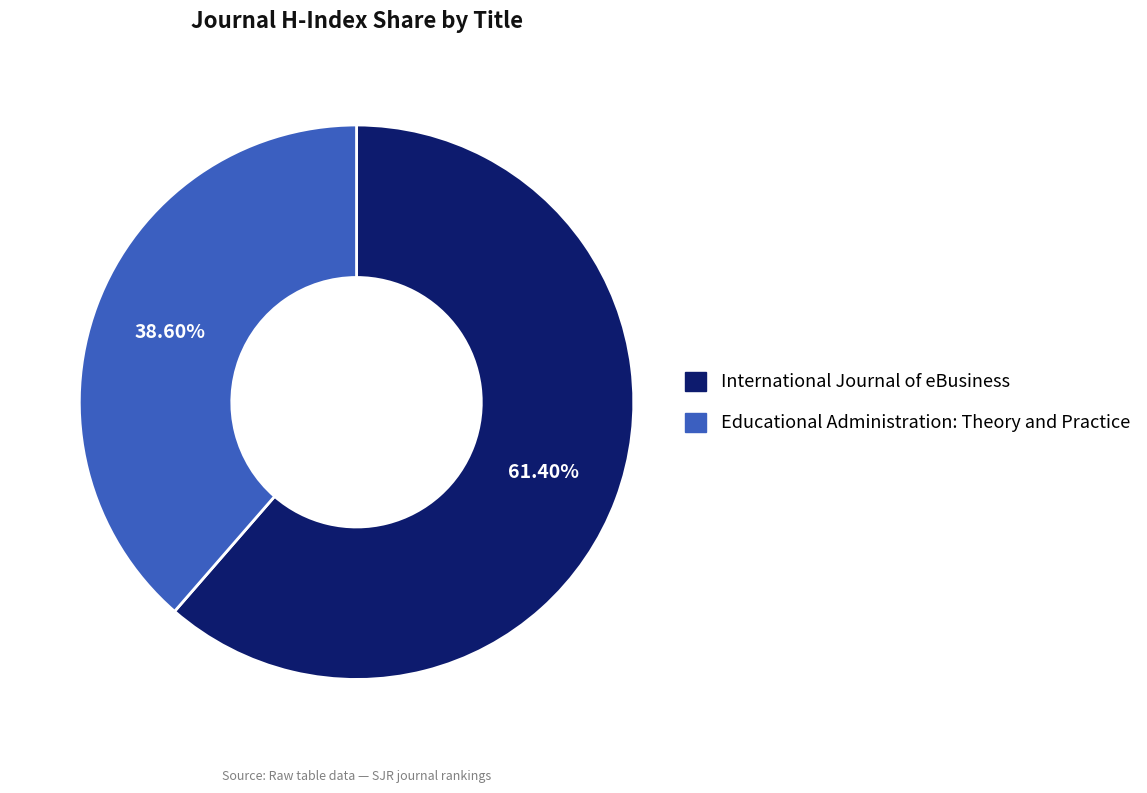

Is there any slice that represents more than half of the pie?

Yes